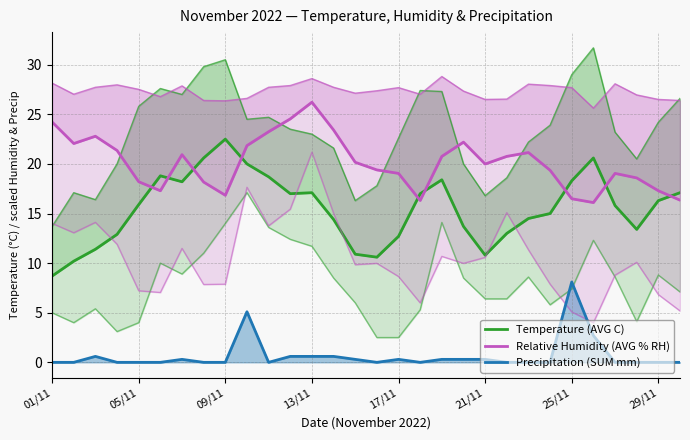

Rank the series by their maximum value, from highest to lowest.

Relative Humidity (AVG % RH), Temperature (AVG C), Precipitation (SUM mm)